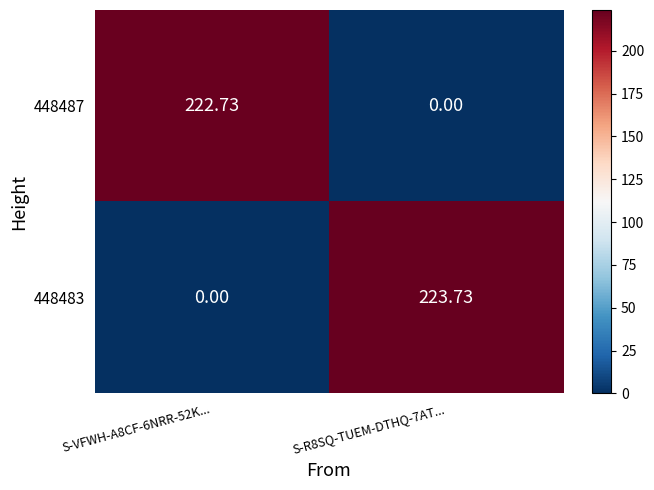

Rank the series at S-VFWH-A8CF-6NRR-52K... from lowest to highest value.

448483, 448487